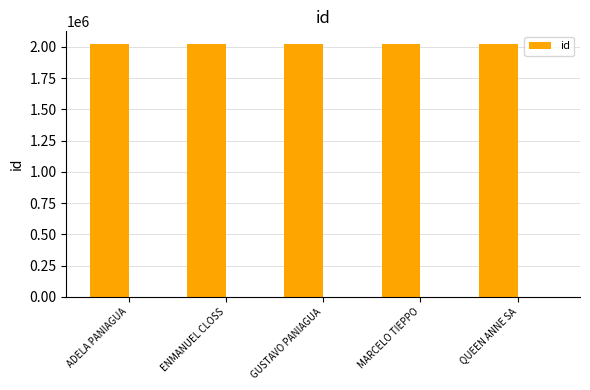

What is the difference between the values at ADELA PANIAGUA and MARCELO TIEPPO?

4